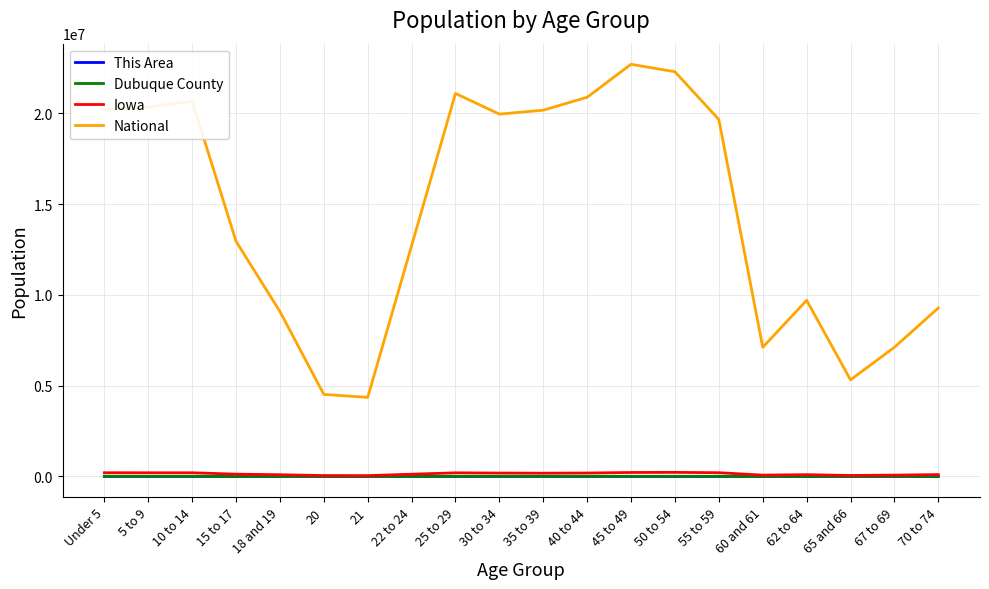

What is the maximum value shown in the chart?

22708591